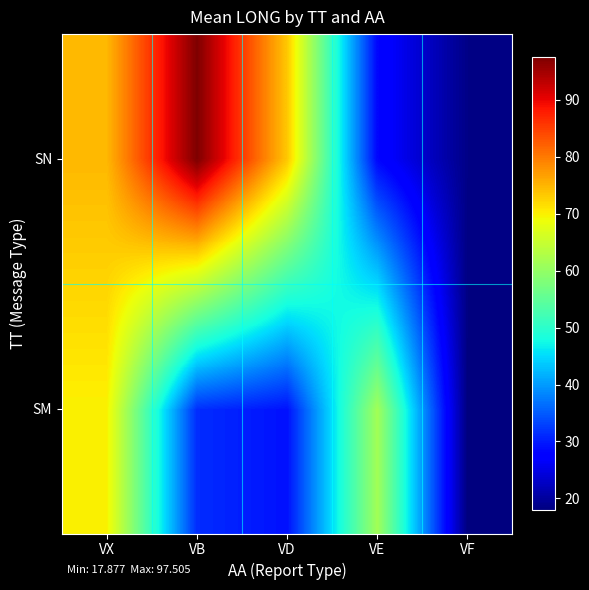

Count the number of categories in the chart.

5